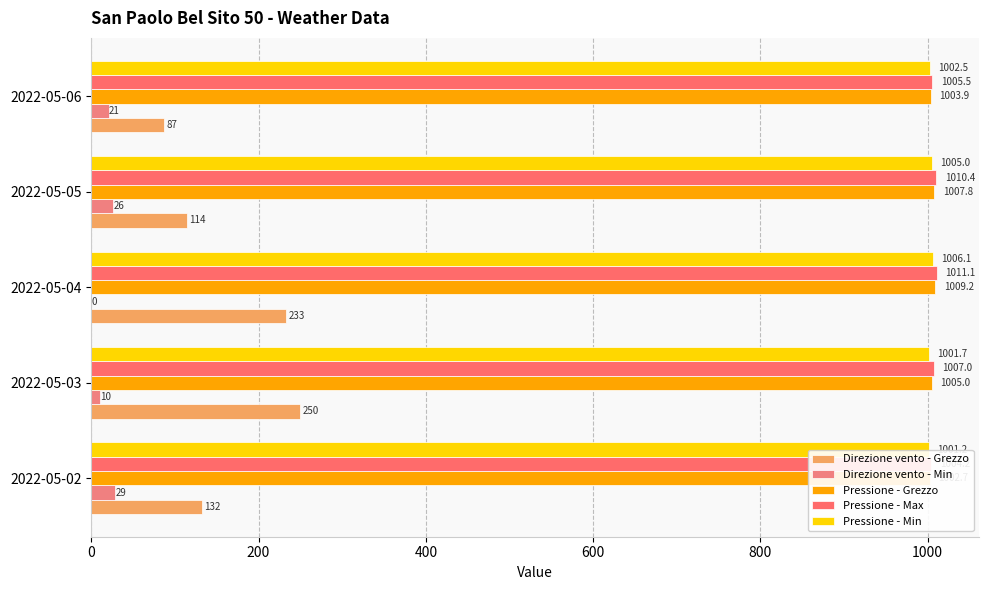

What are all the series names shown in the legend?

Direzione vento - Grezzo, Direzione vento - Min, Pressione - Grezzo, Pressione - Max, Pressione - Min